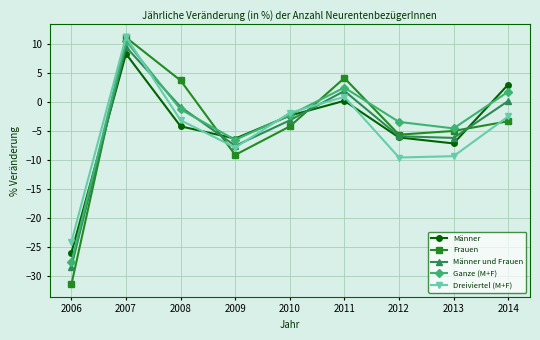

What is the minimum value for Frauen?

-31.4